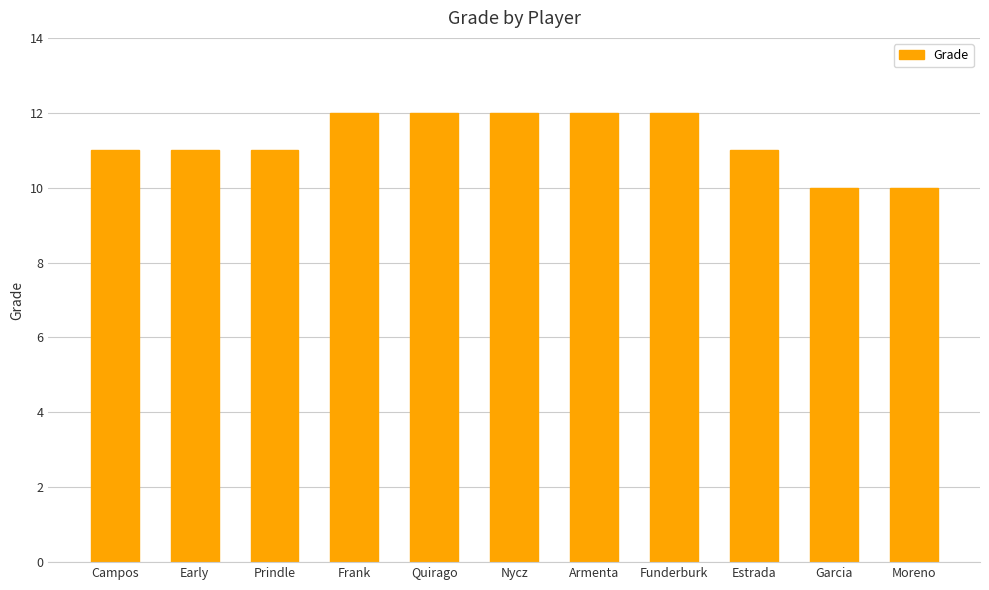

What value does the data have at Prindle?

11